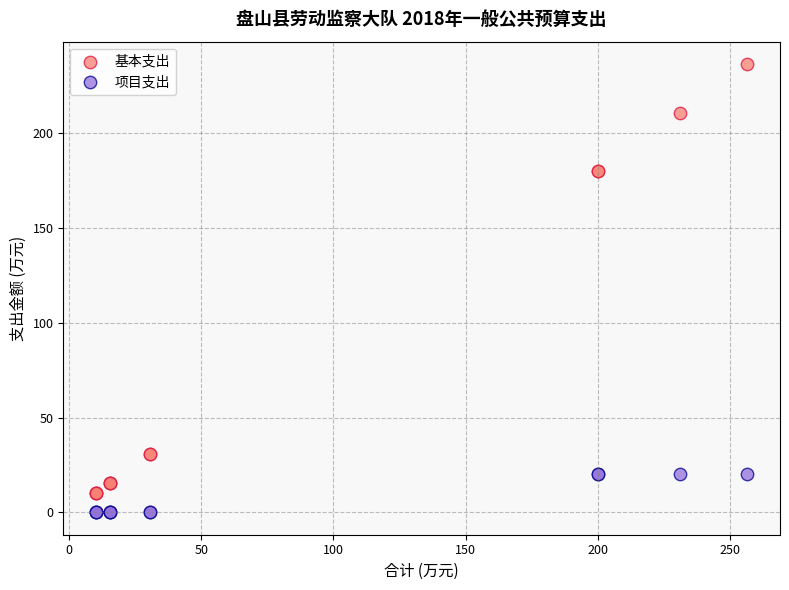

Which series contains the highest Y value?

基本支出